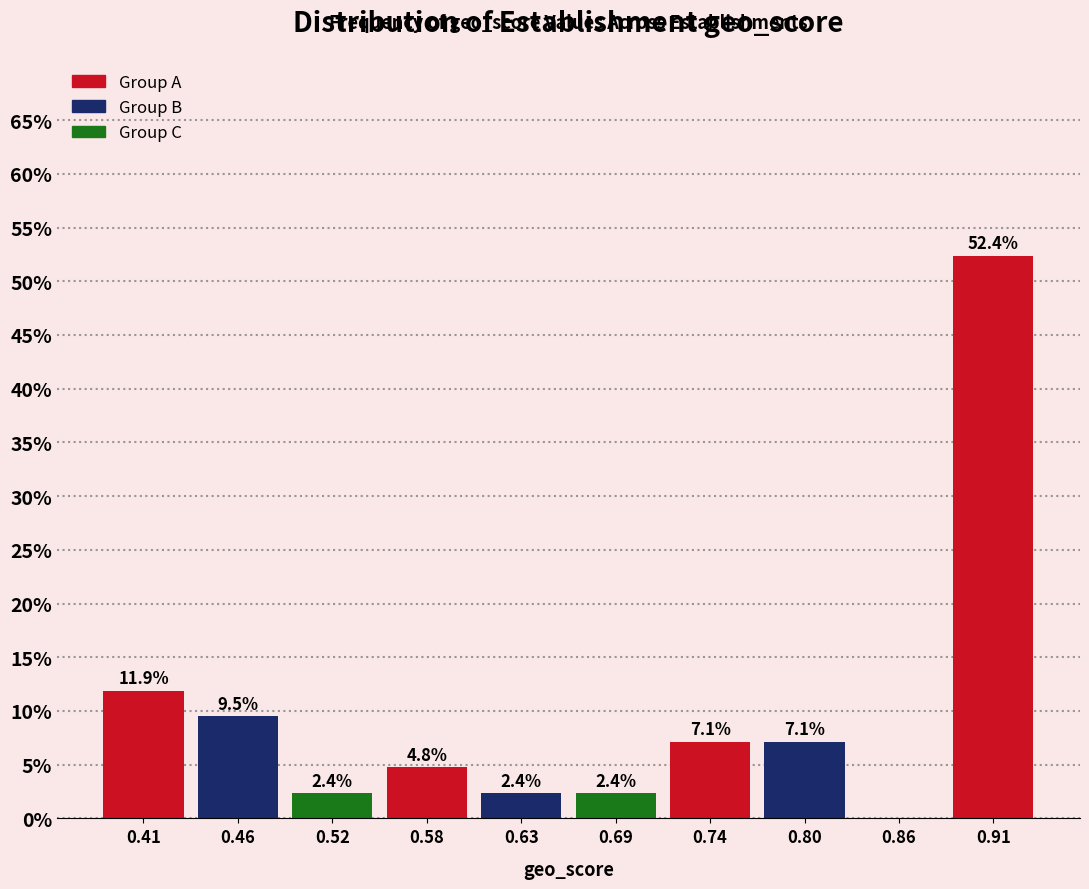

Which range on the x-axis has the tallest bar?

0.884 to 0.940